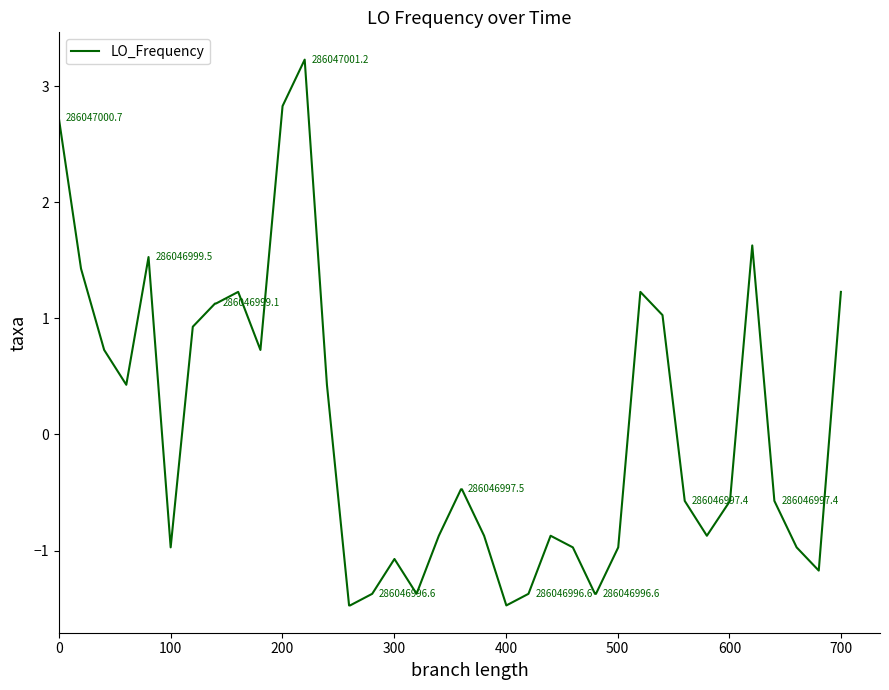

What is the difference between the maximum and minimum values?

4.7